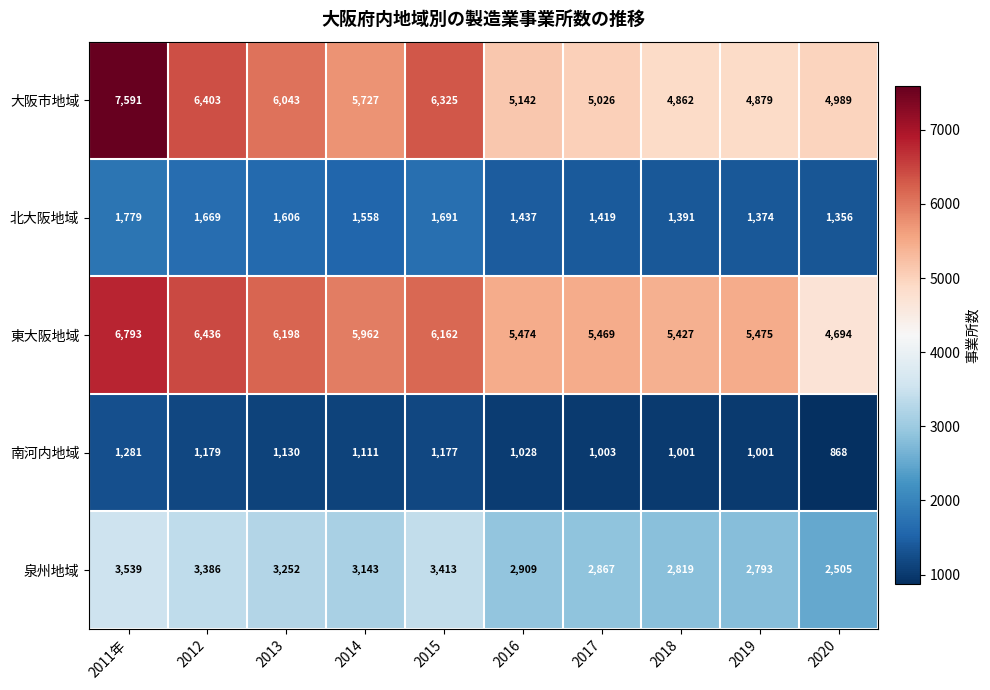

What is the total value across all series at 2020?

14412